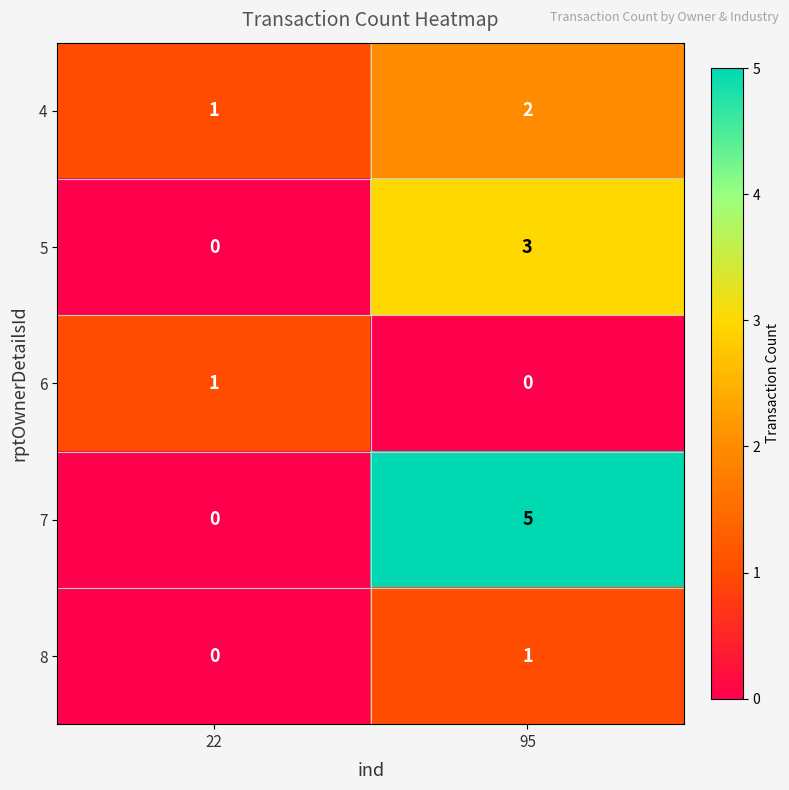

At which category is the sum across all series the highest?

95